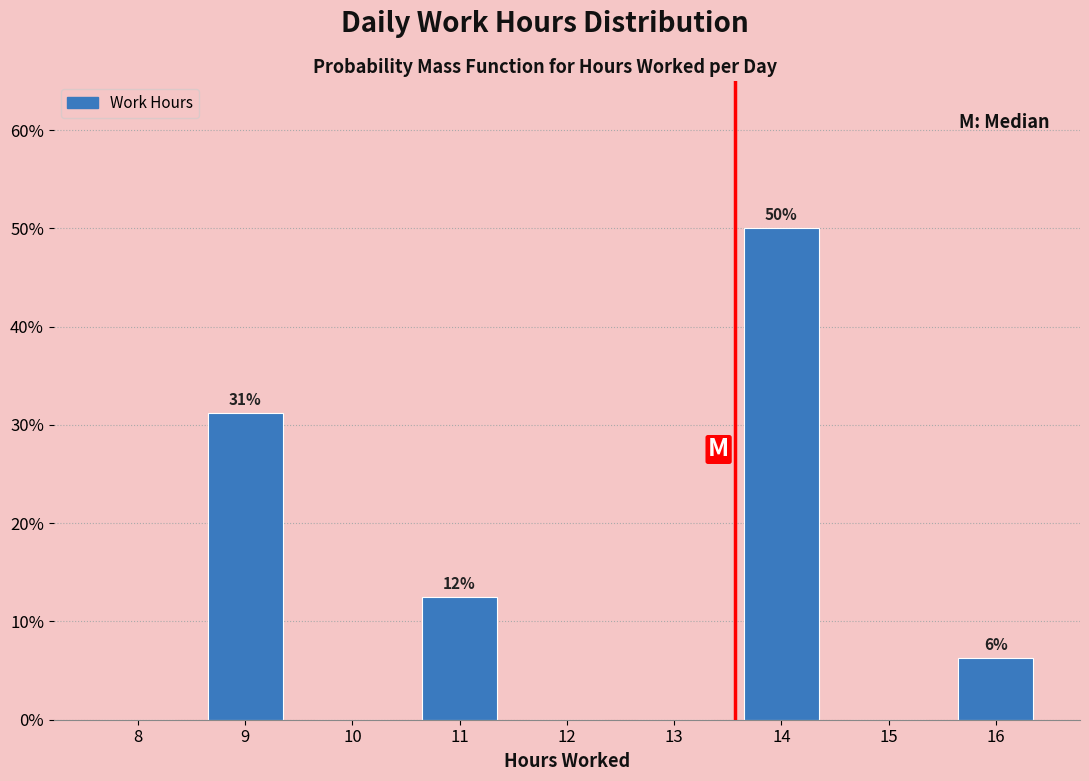

Are the bars horizontal?

No